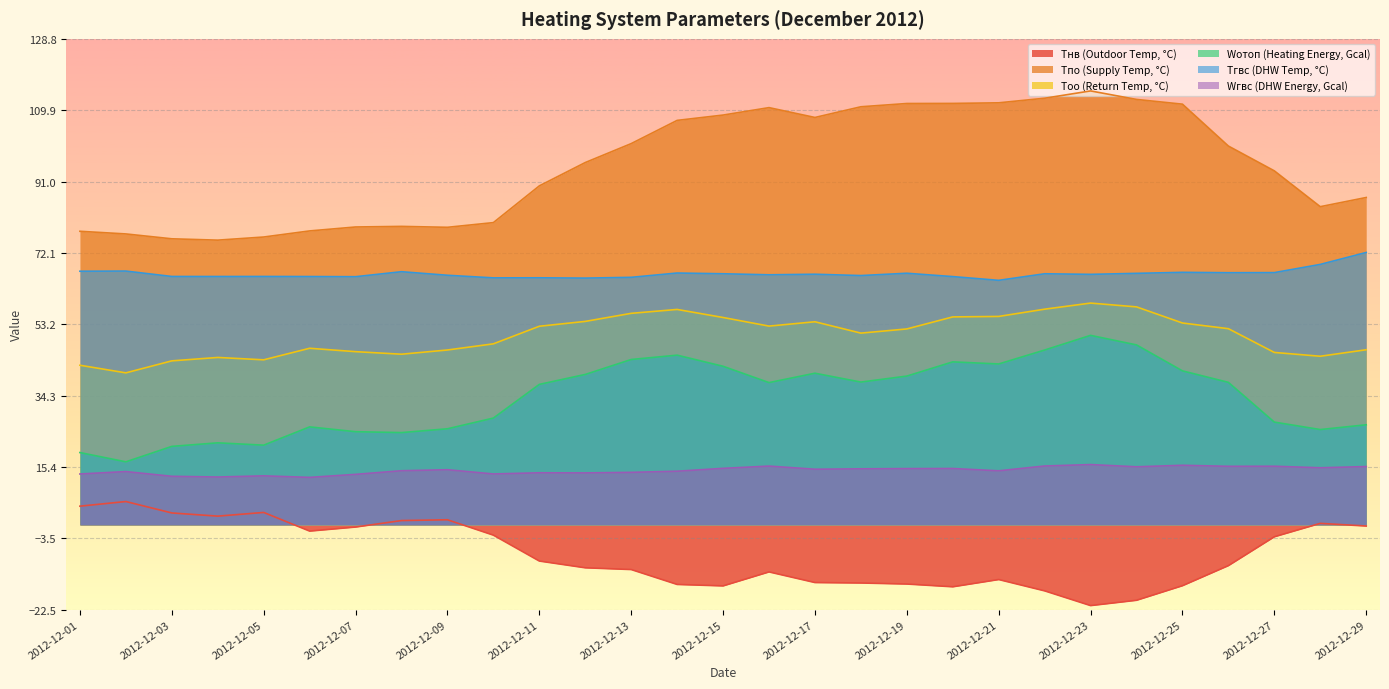

How many values in Tнв (Outdoor Temp, °C) are above zero?

8